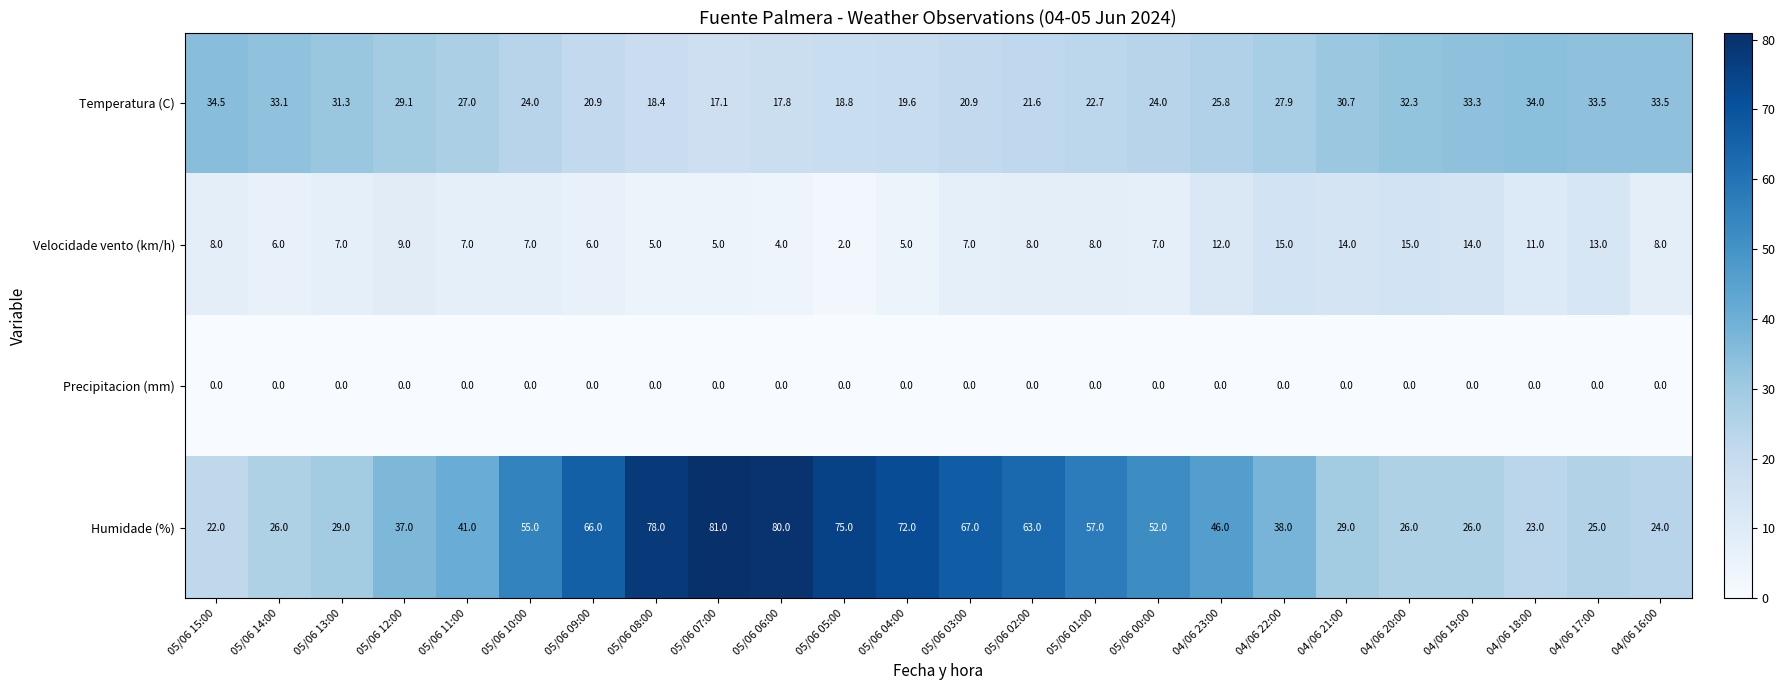

Rank the series at 05/06 13:00 from highest to lowest value.

Temperatura (C), Humidade (%), Velocidade vento (km/h), Precipitacion (mm)